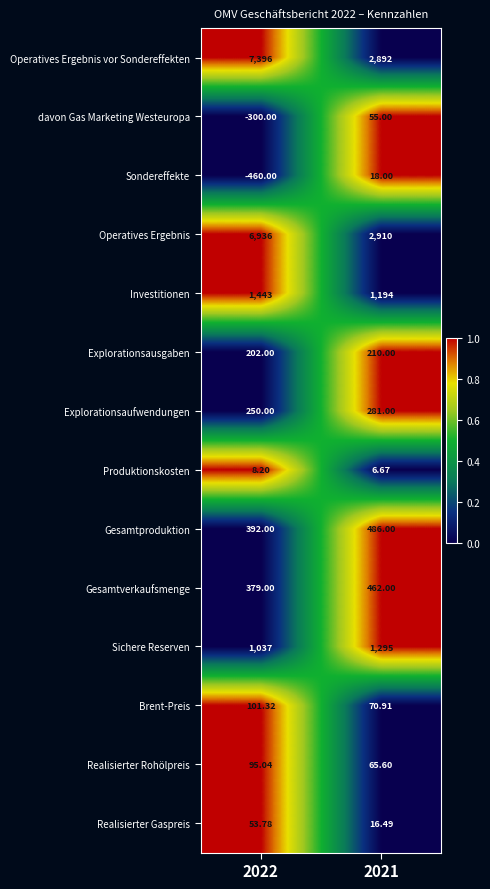

How many series are shown in this chart?

14